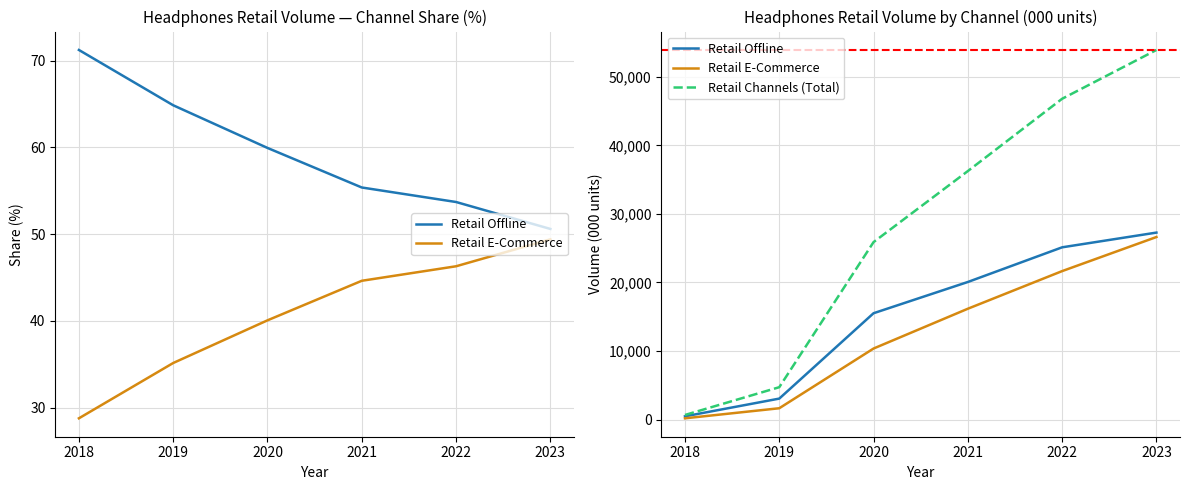

True or false: Retail Channels (Total) and Retail Offline cross at least once.

False